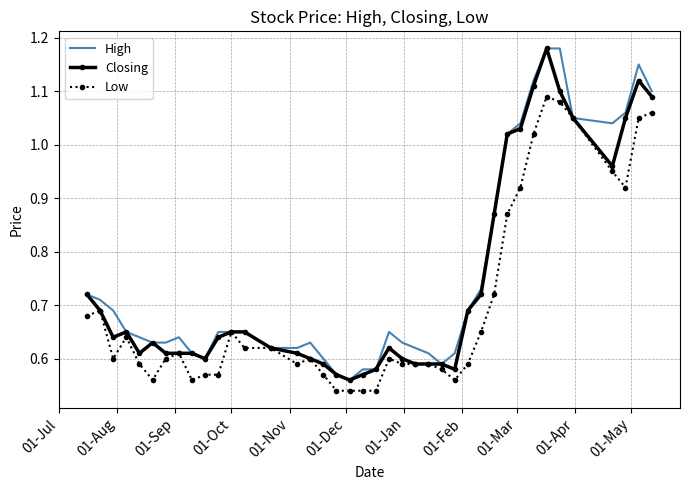

True or false: High and Closing cross at least once.

False